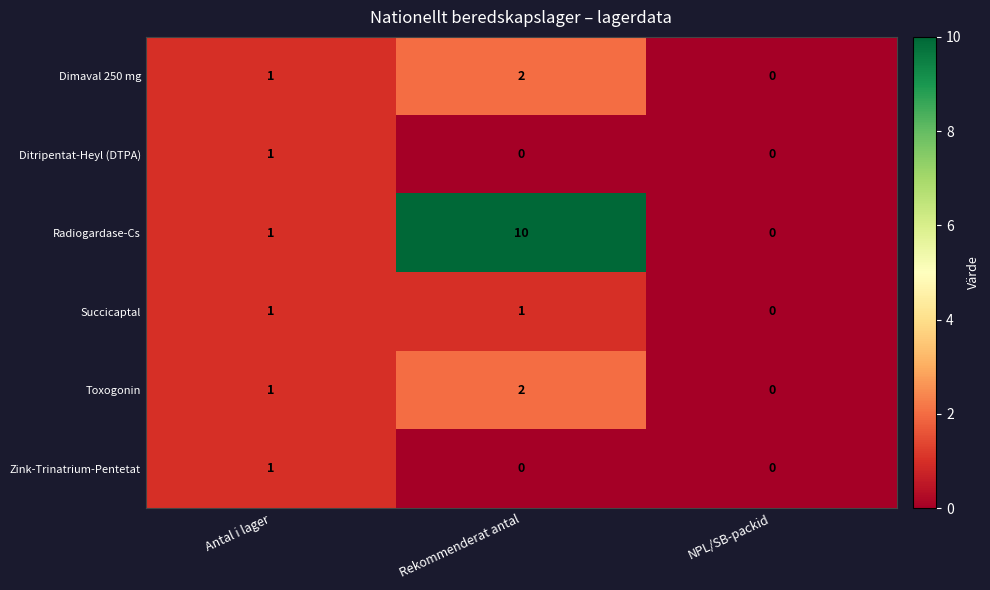

What is the total value across all series at Rekommenderat antal?

15